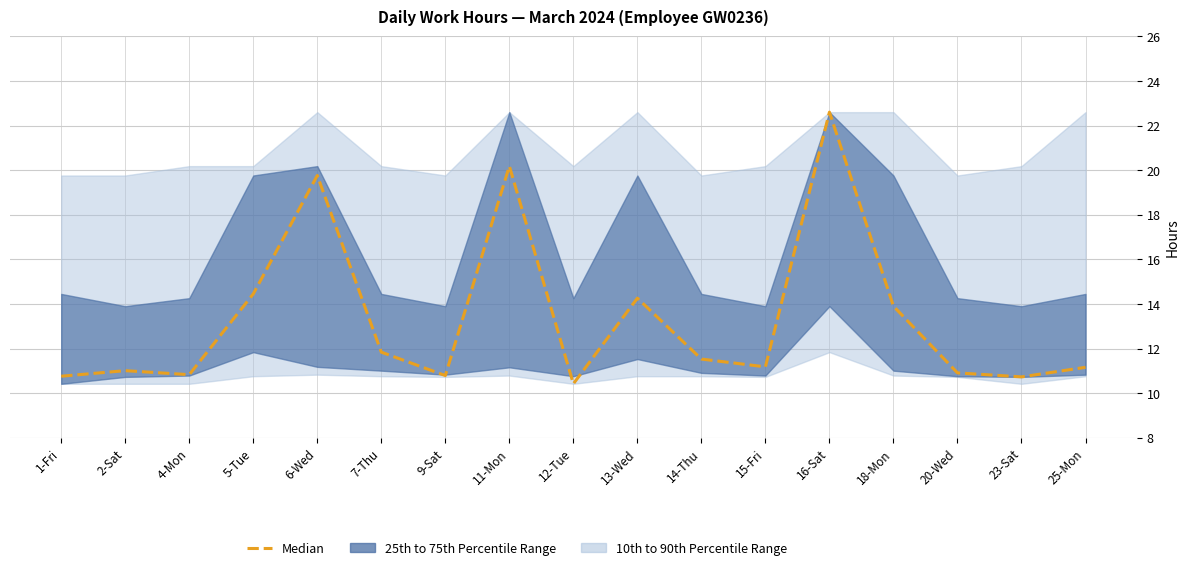

What is the smallest value displayed?

10.4